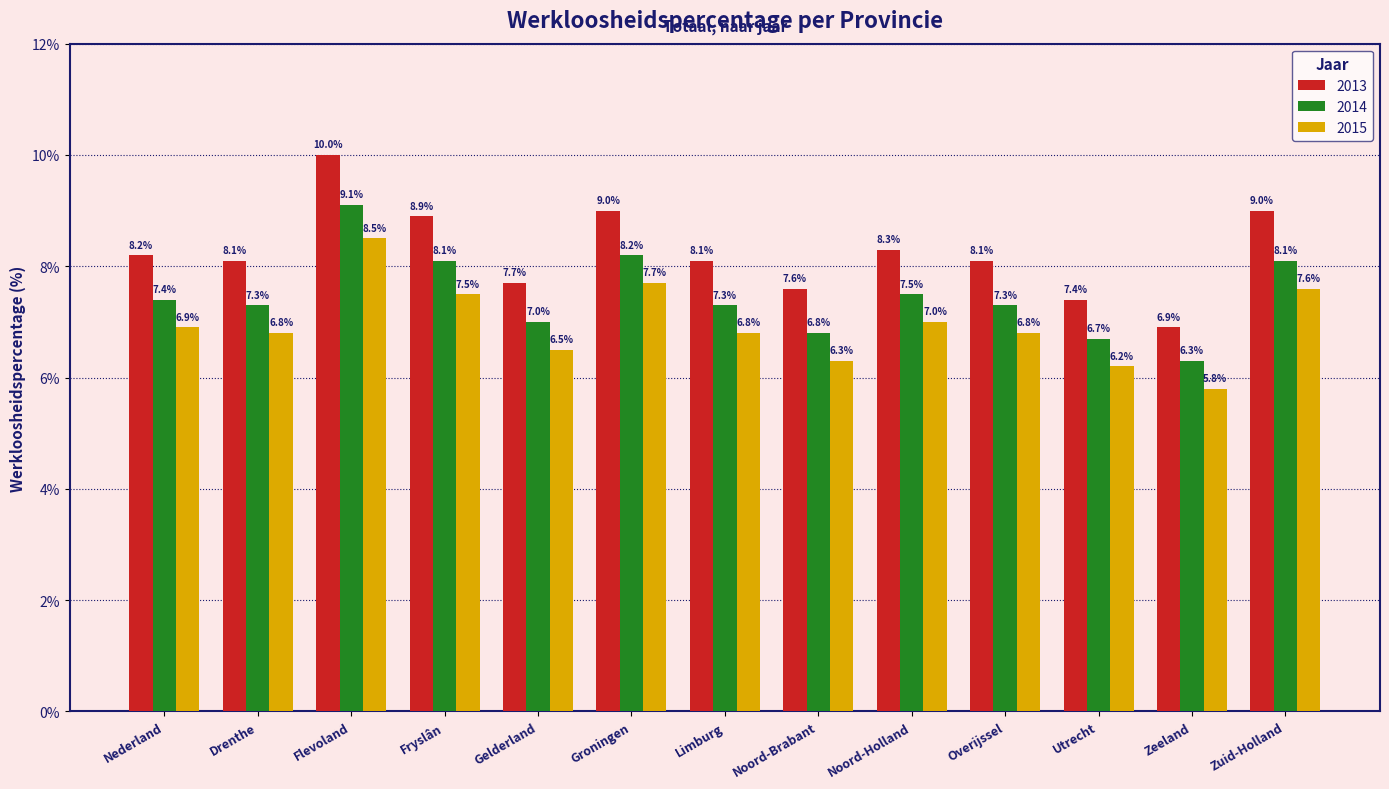

What is the label of the 10th bar from the left?

Overijssel